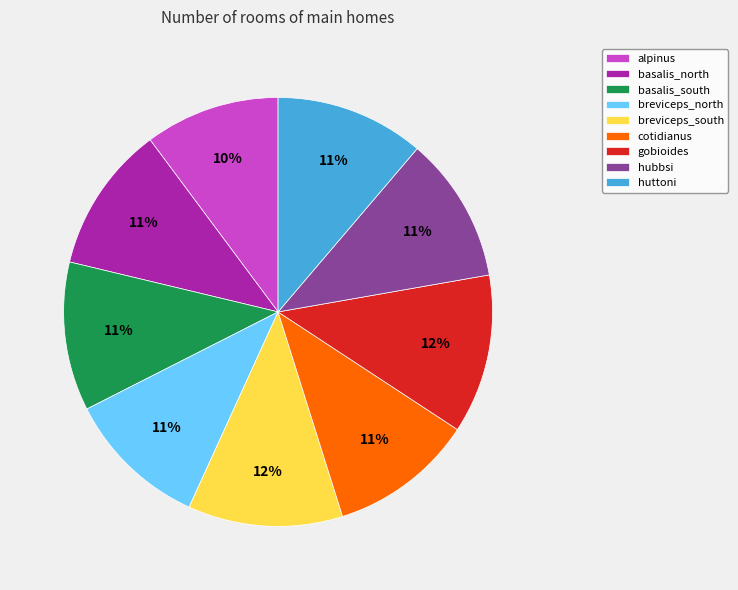

What is the ratio of the value at basalis_north to the value at hubbsi?

1.0